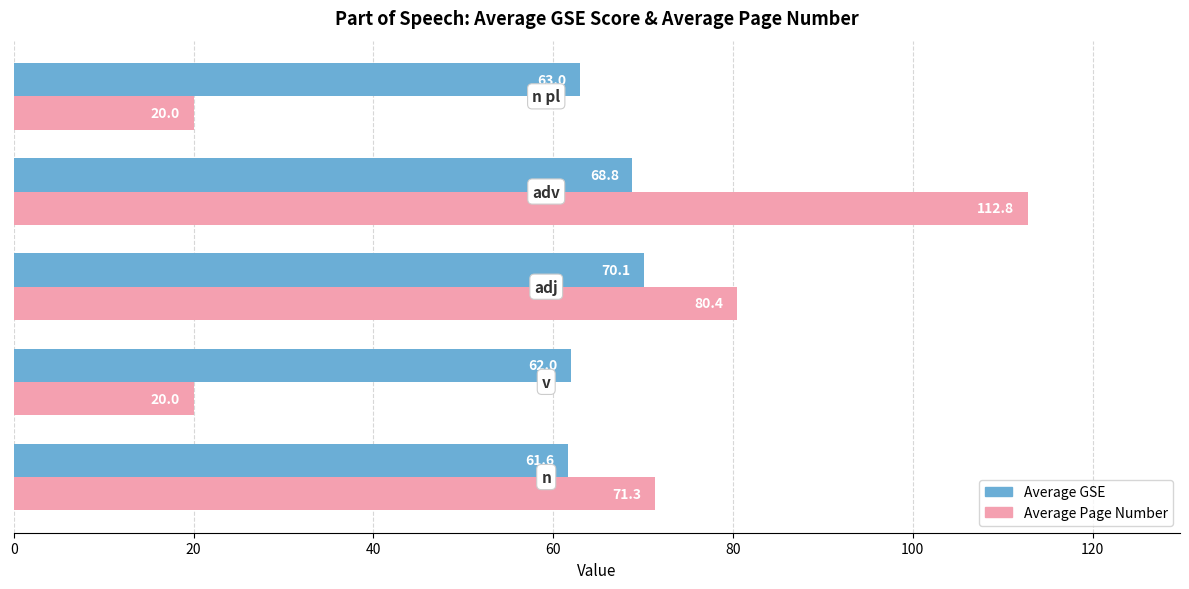

List the series in order of their overall mean, highest first.

Average GSE, Average Page Number